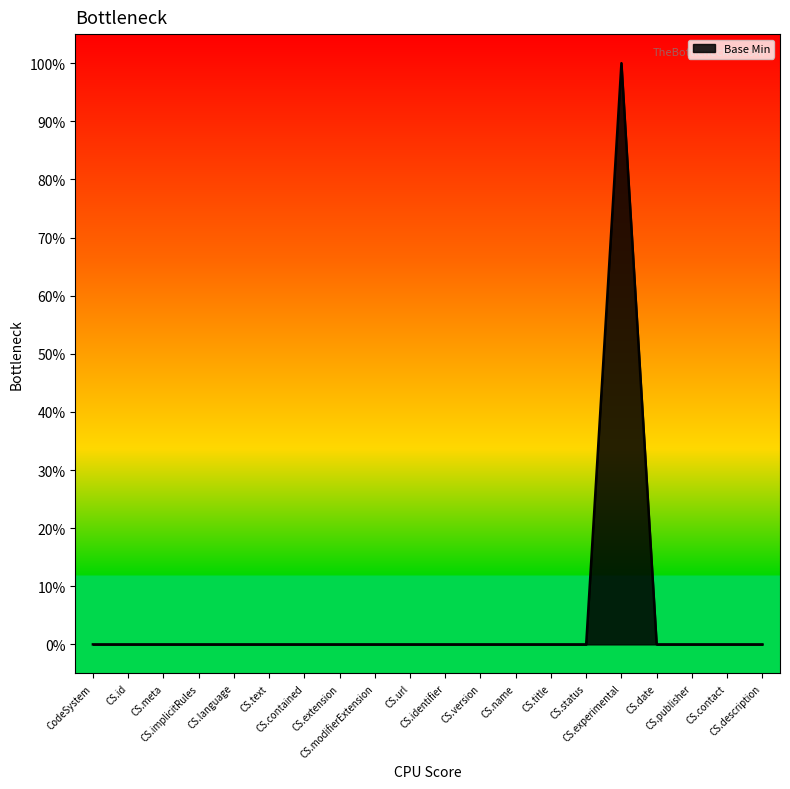

Does the chart have visible grid lines?

No